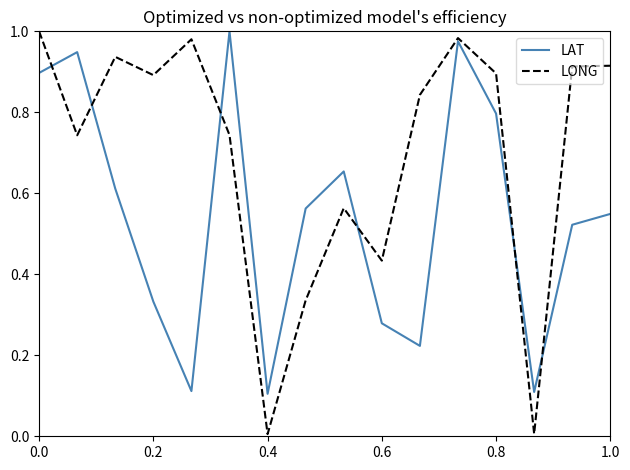

Which series has the largest total across all categories?

LONG